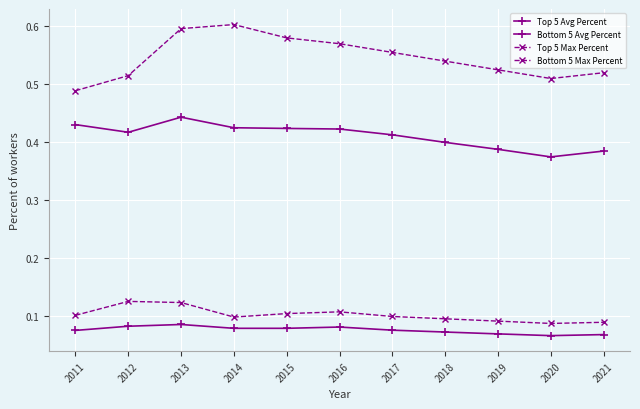

How many categories are shown in the chart?

11